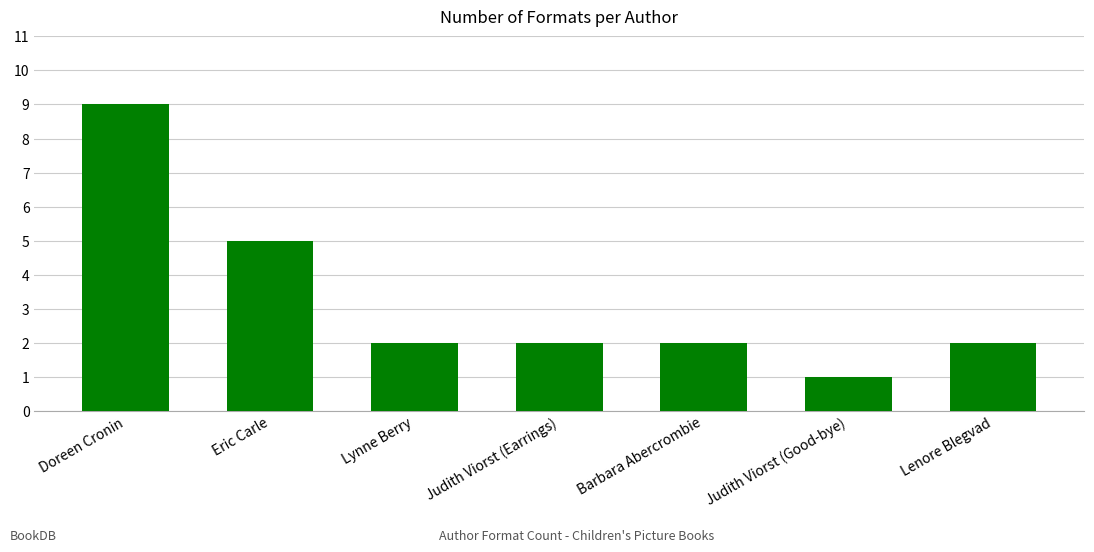

At which category does the chart reach its peak across all series?

Doreen Cronin